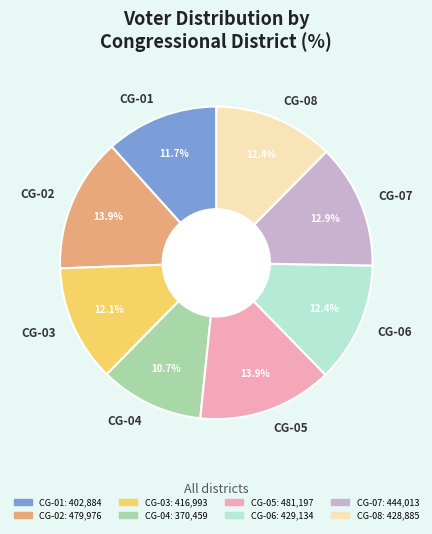

Which has a higher value, CG-01 or CG-07?

CG-07